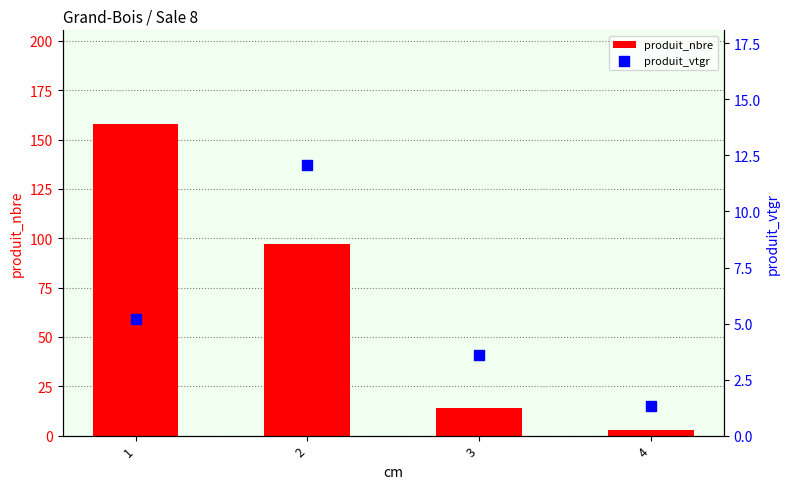

Which series has the largest total across all categories?

produit_nbre